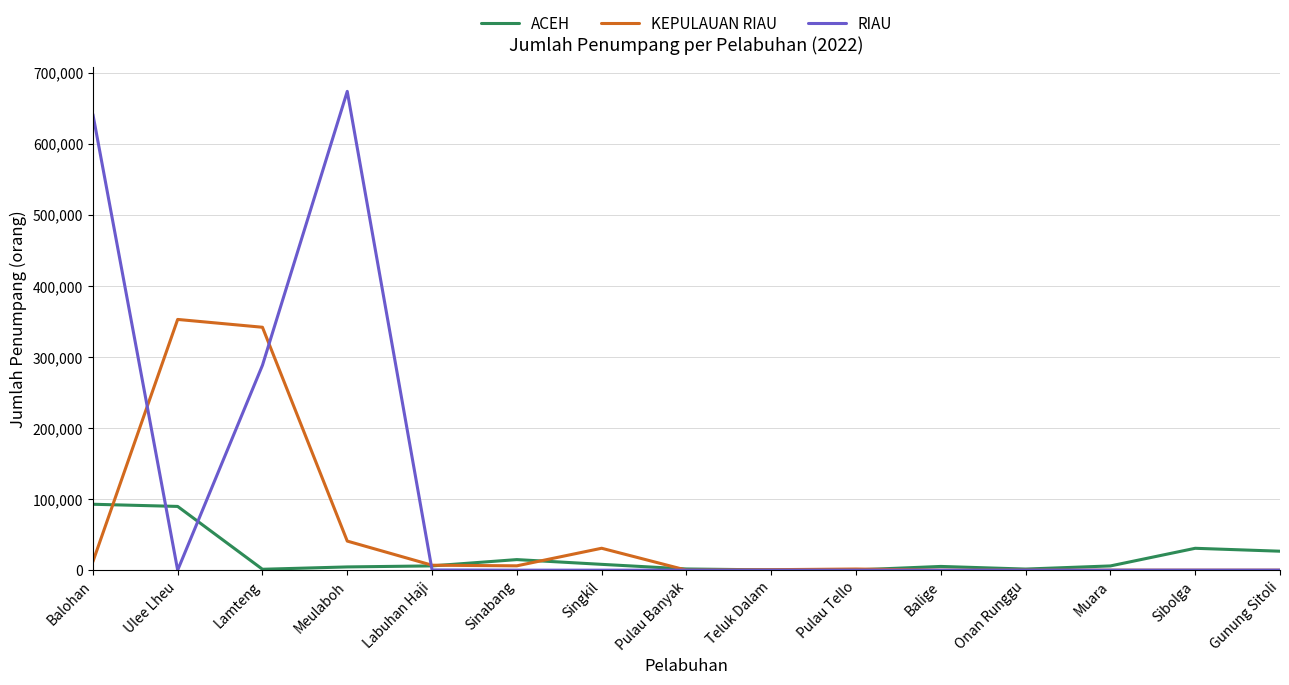

Which series has the largest range (max minus min)?

RIAU